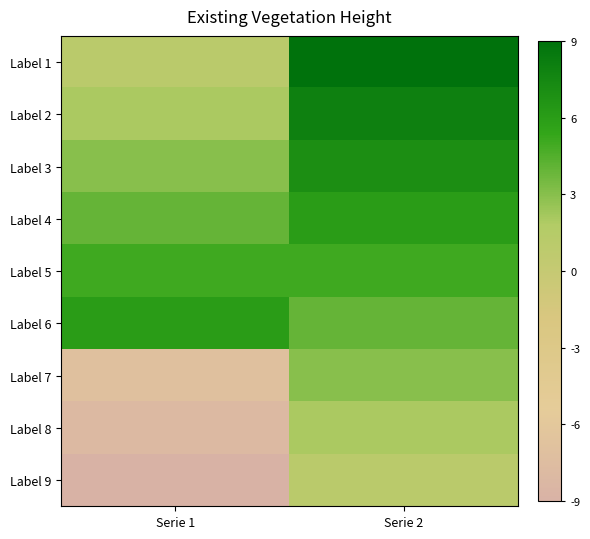

Reading left to right, what are all the values shown in this chart?

Label 1: Serie 1=1	Serie 2=9
Label 2: Serie 1=2	Serie 2=8
Label 3: Serie 1=3	Serie 2=7
Label 4: Serie 1=4	Serie 2=6
Label 5: Serie 1=5	Serie 2=5
Label 6: Serie 1=6	Serie 2=4
Label 7: Serie 1=-7	Serie 2=3
Label 8: Serie 1=-8	Serie 2=2
Label 9: Serie 1=-9	Serie 2=1